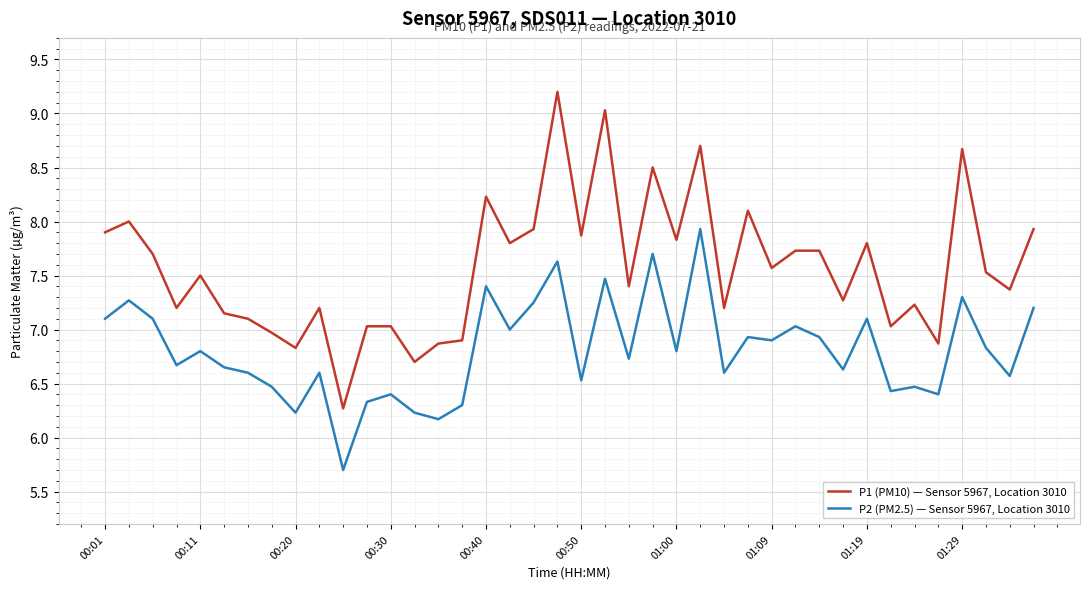

True or false: P1 (PM10) — Sensor 5967, Location 3010 and P2 (PM2.5) — Sensor 5967, Location 3010 intersect in this chart.

False